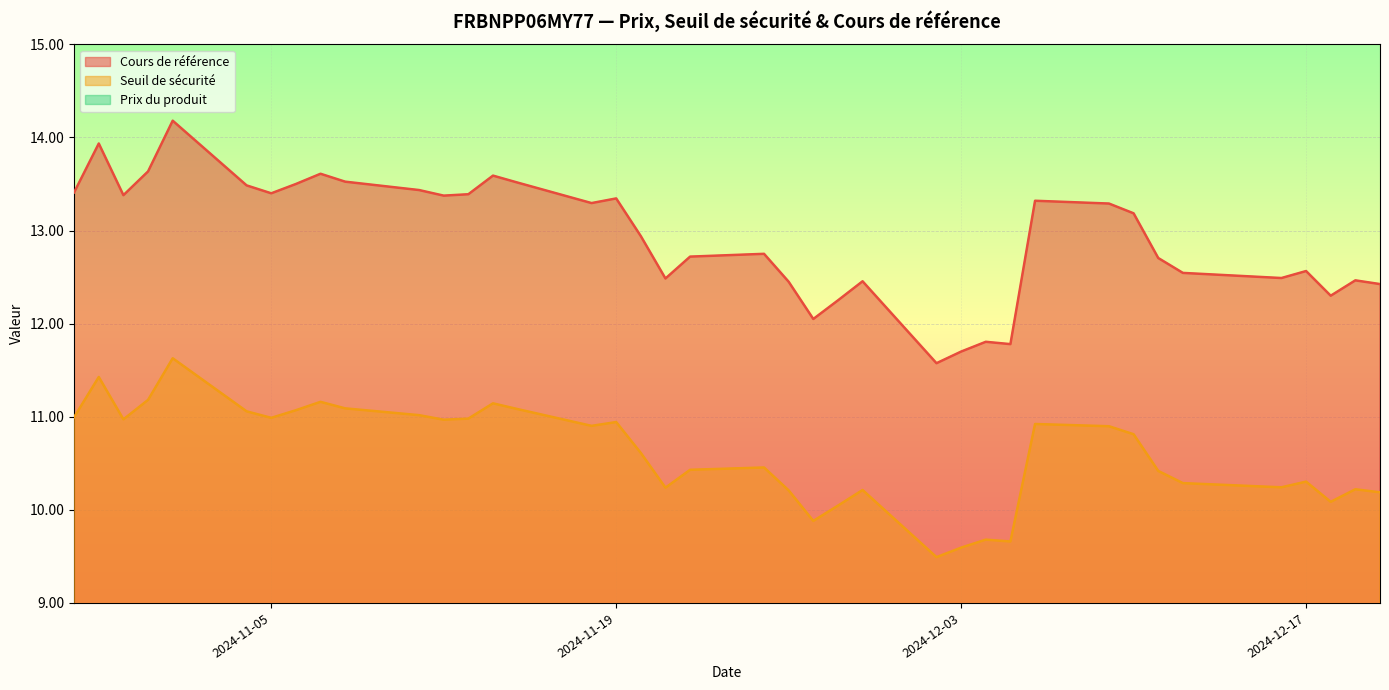

Rank the series by their maximum value, from highest to lowest.

Cours de référence, Seuil de sécurité, Prix du produit